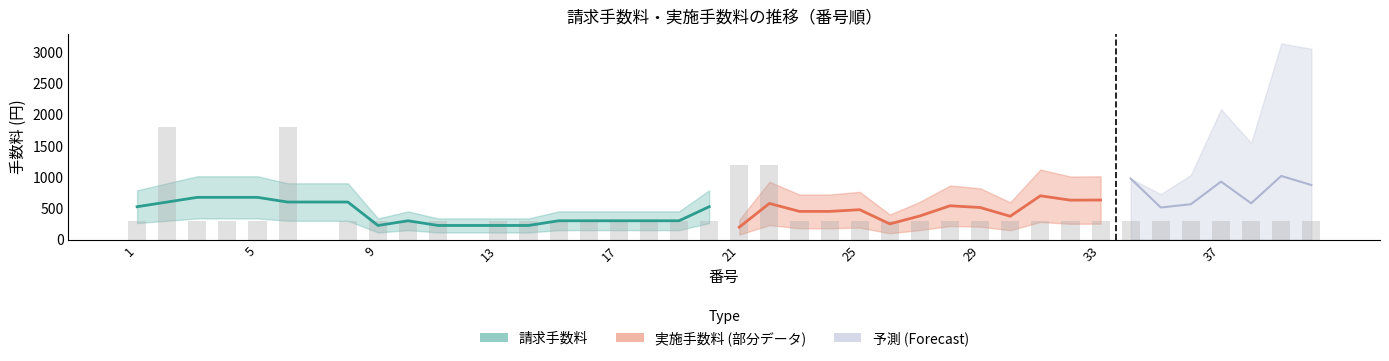

Are the bars horizontal?

No